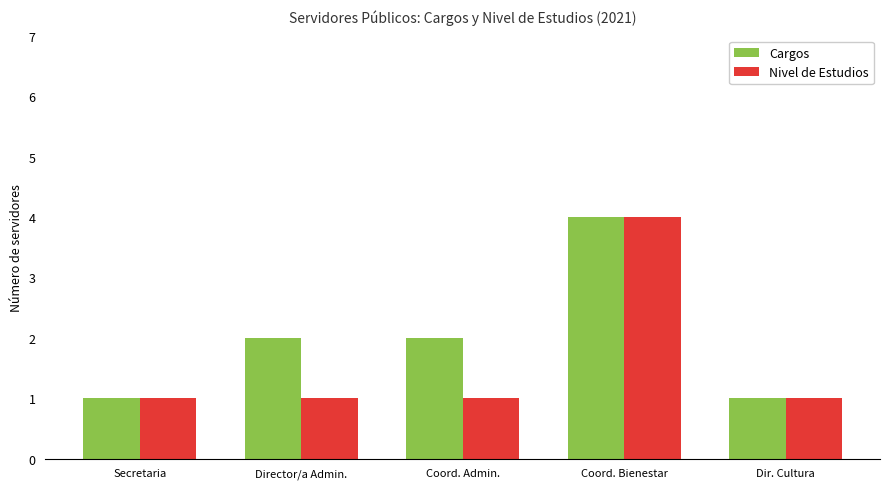

Rank the series by their average value, from lowest to highest.

Nivel de Estudios, Cargos